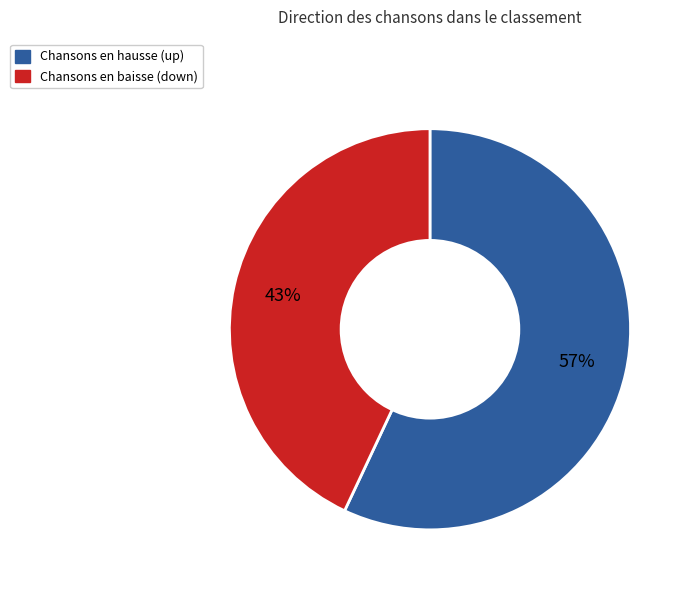

Does any single category account for the majority?

Yes